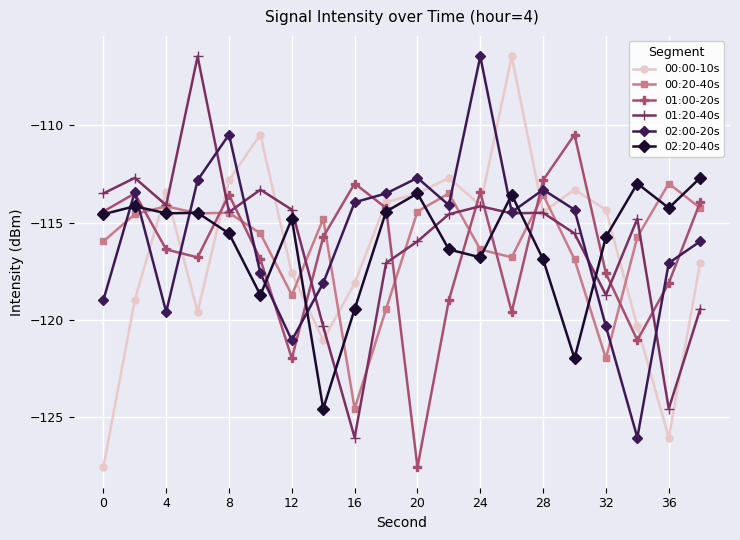

True or false: 02:20-40s has more than 1 interior local peaks.

True